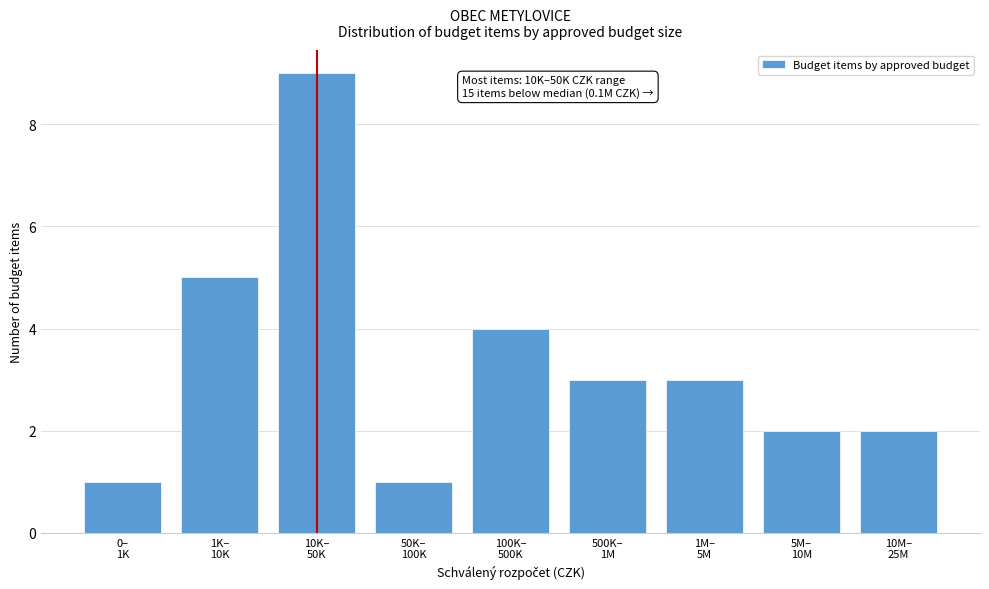

Reading left to right, what are all the values shown in this chart?

1	5	9	1	4	3	3	2	2